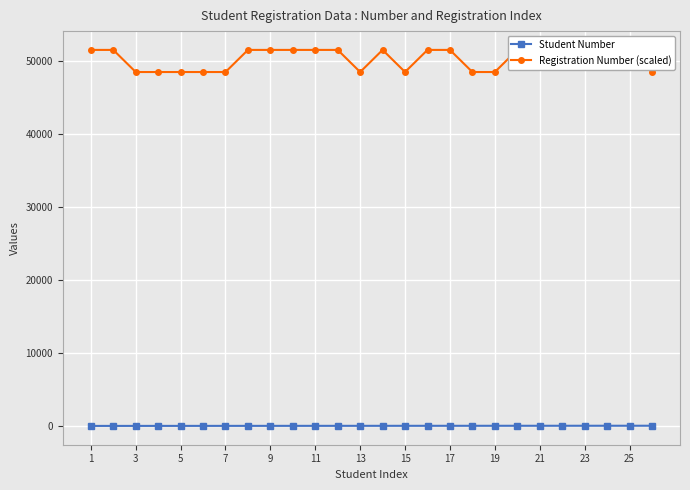

What is the difference between the maximum and second lowest values in the Student Number series?

24